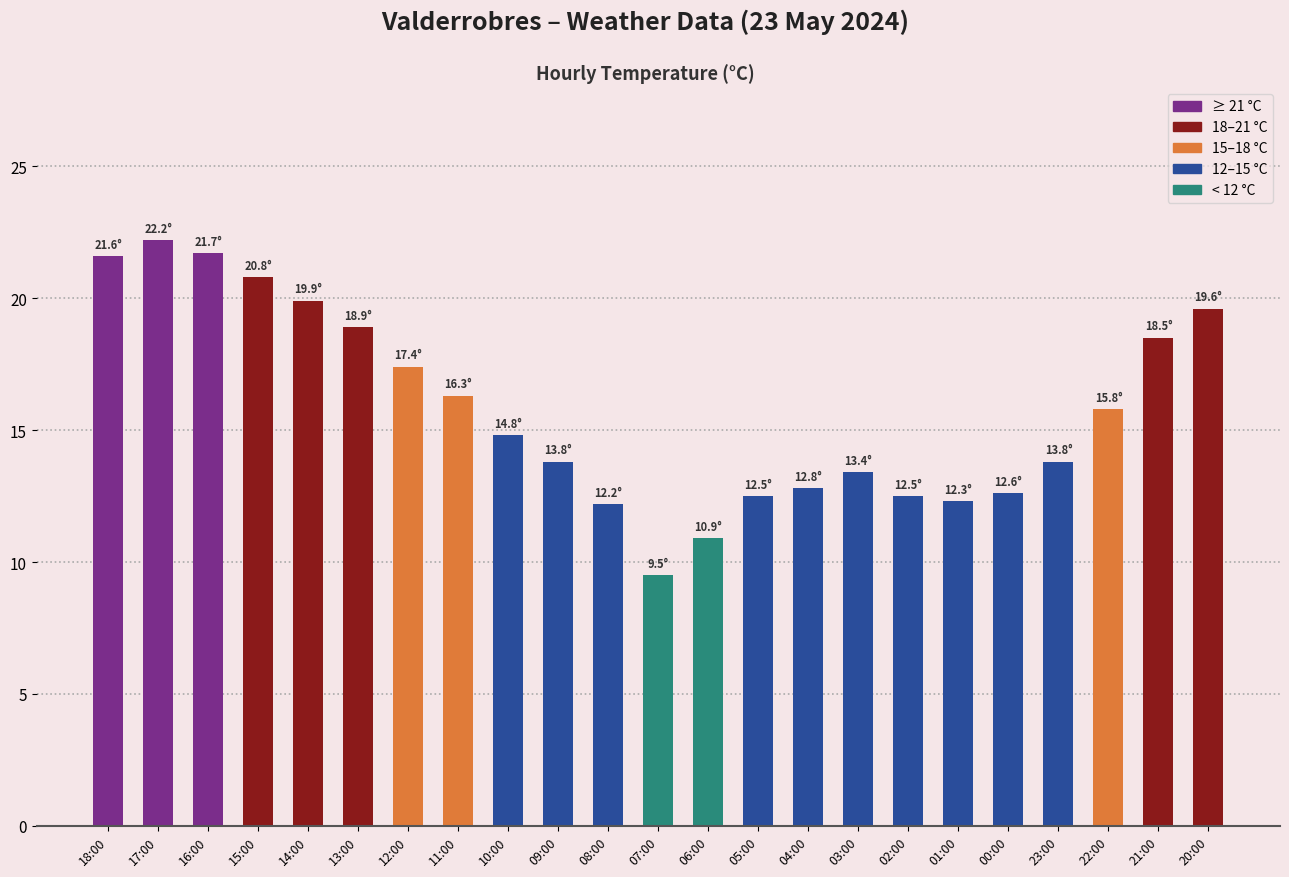

True or false: the data shows 20.8 at 15:00.

True